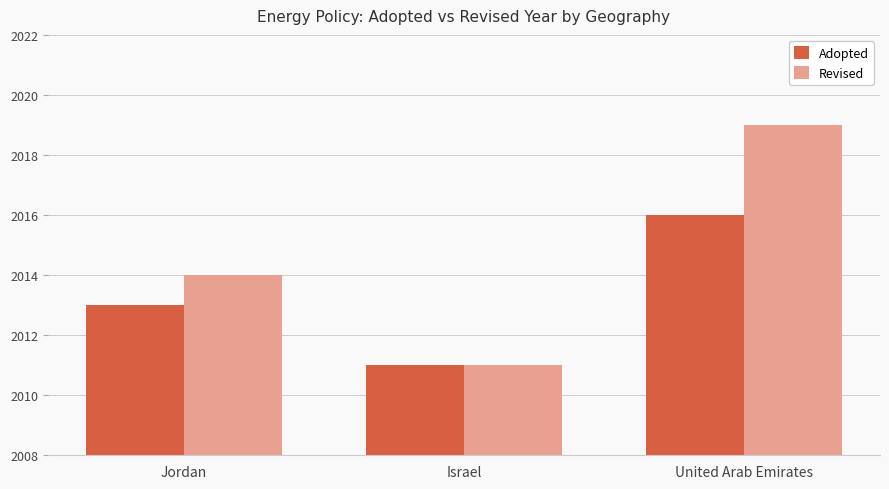

Reading right to left, transcribe all the data shown in this chart.

Adopted: United Arab Emirates=2016	Israel=2011	Jordan=2013
Revised: United Arab Emirates=2019	Israel=2011	Jordan=2014